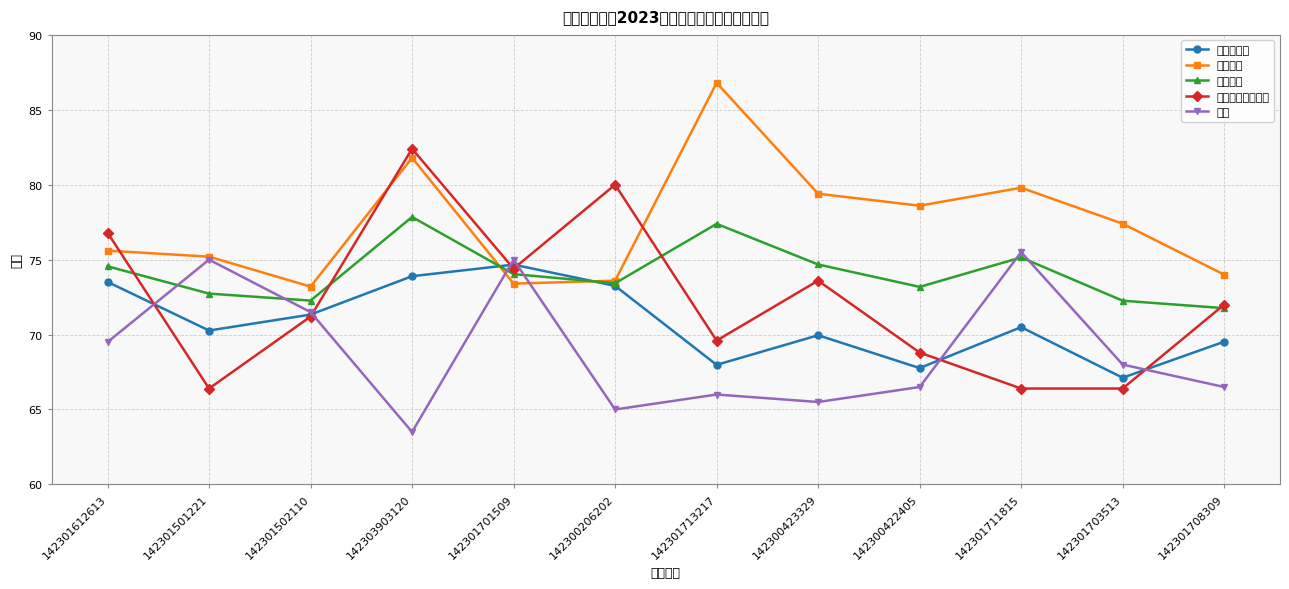

What are all the series names shown in the legend?

笔试折算分, 面试分数, 综合成绩, 行政职业能力测验, 申论